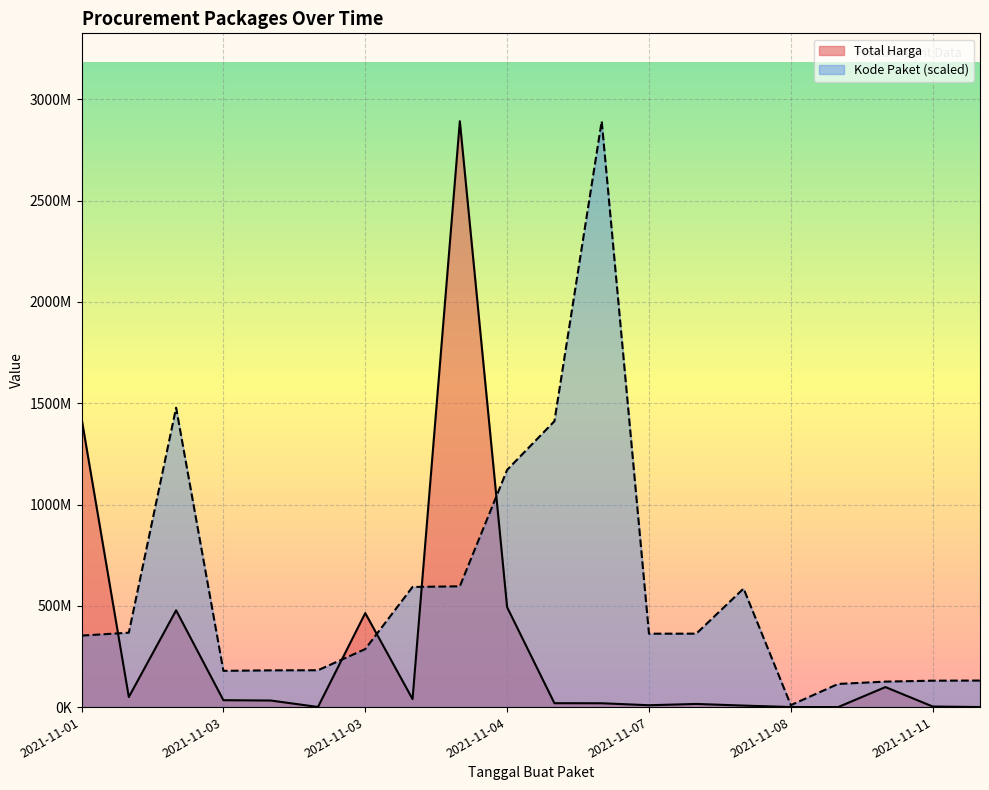

Which has a higher value, 2021-11-08 or 2021-11-03?

2021-11-03